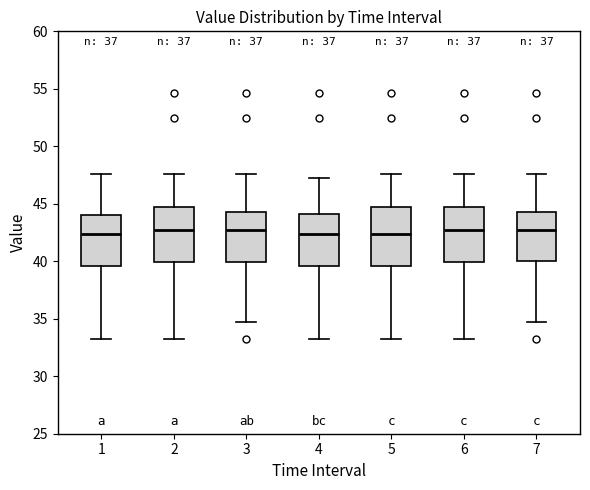

Where is the lower edge of the box at x = 4 on the y-axis? The values are not printed on the chart, so give them approximately, as read against the axis.

39.5